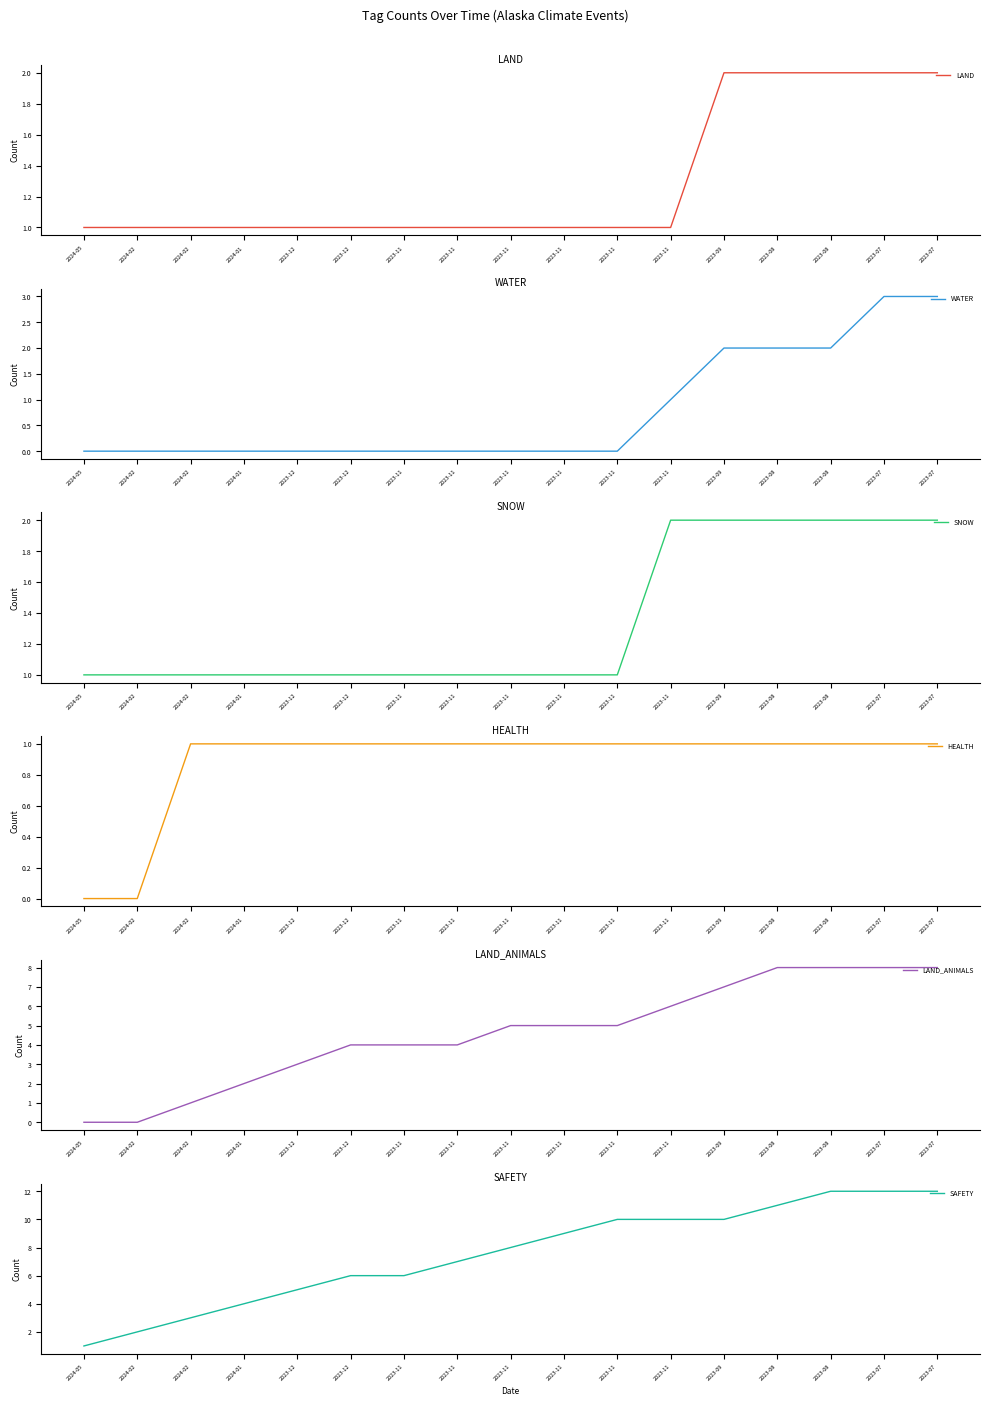

What is the label of the 3rd point from the right?

2023-08